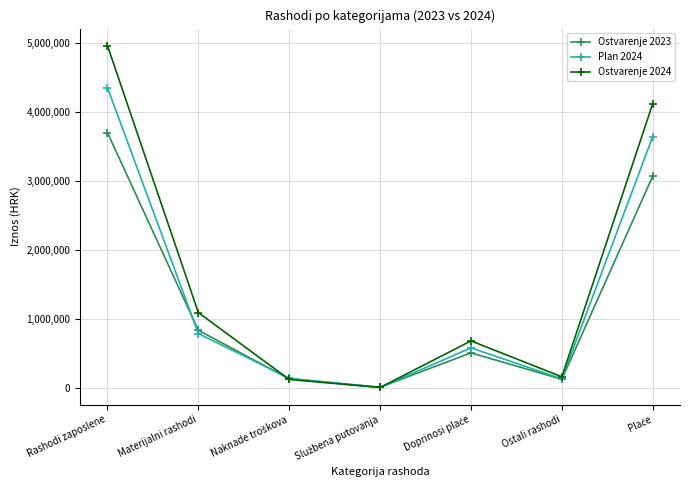

What is the difference between the highest and lowest values at Materijalni rashodi?

303422.8